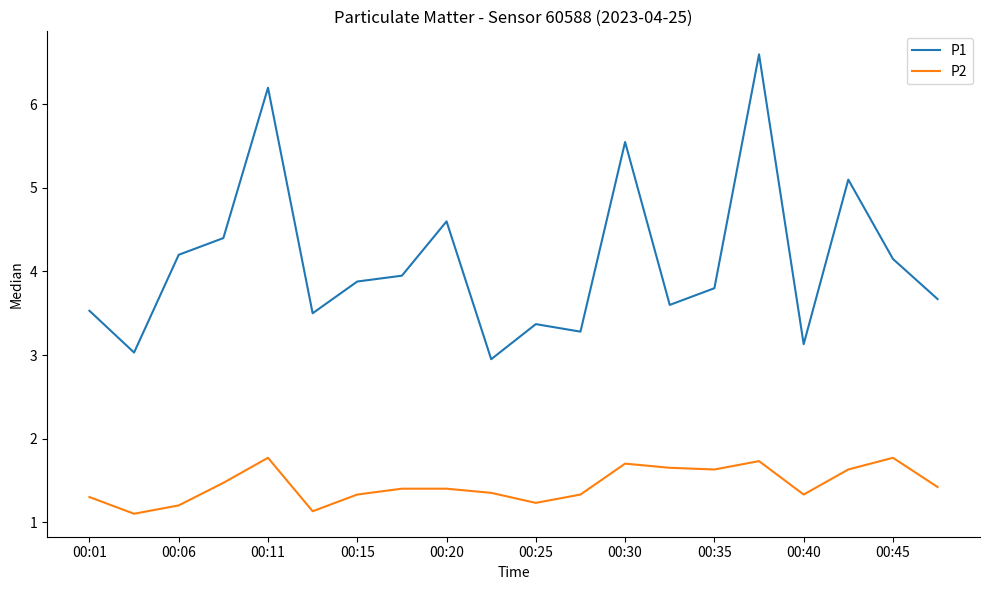

What is the difference between the maximum and minimum values in the P2 series?

0.7